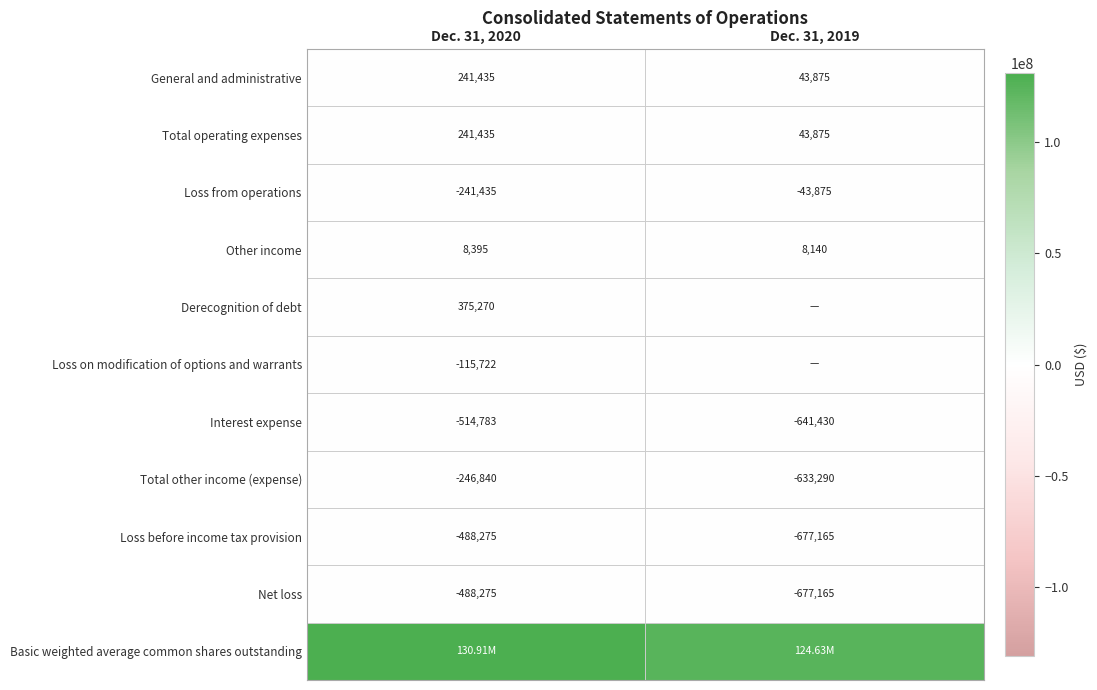

The value of Other income at Dec. 31, 2020 is 3300. True or false?

False